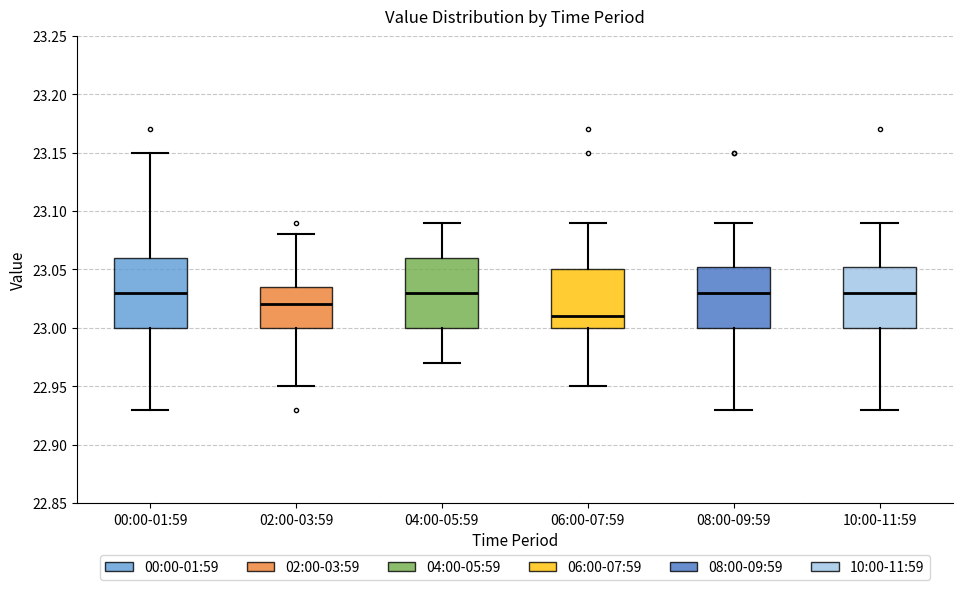

Where is the lower edge of the box for 08:00-09:59 on the y-axis? The values are not printed on the chart, so give them approximately, as read against the axis.

23.000